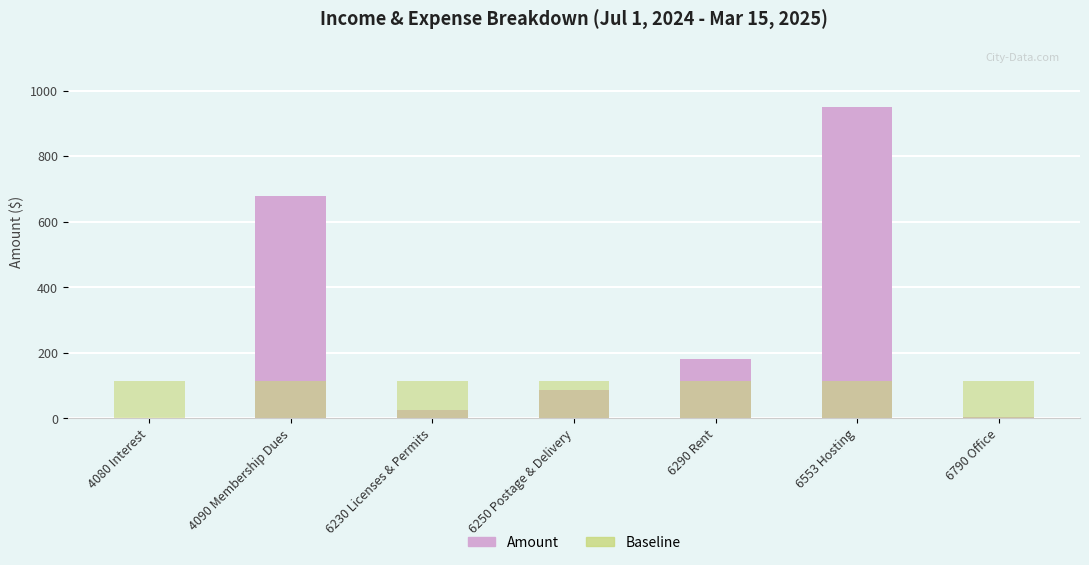

The Baseline series shows 113.9 at 4080 Interest. True or false?

True